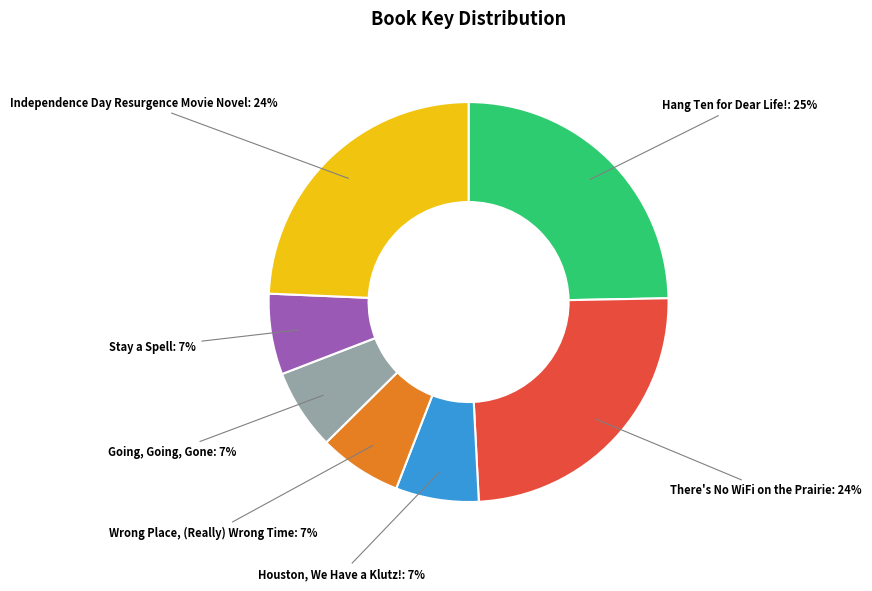

How many segments does this pie chart have?

7